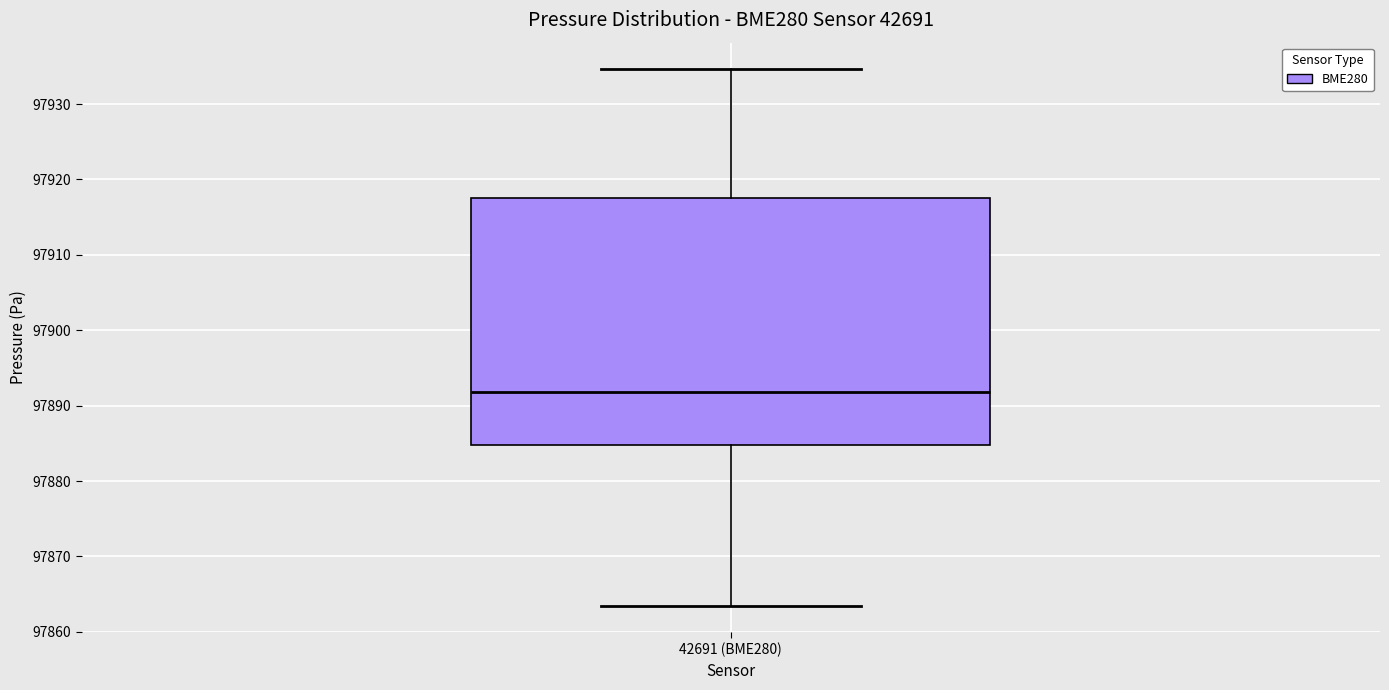

Transcribe this box plot: give where the median line is, the range the box spans, and where the two whiskers end, as read against the y-axis. The values are not printed on the chart, so give them approximately, as read against the axis.

median 97892, box 97885 to 97918, whiskers 97863 to 97935